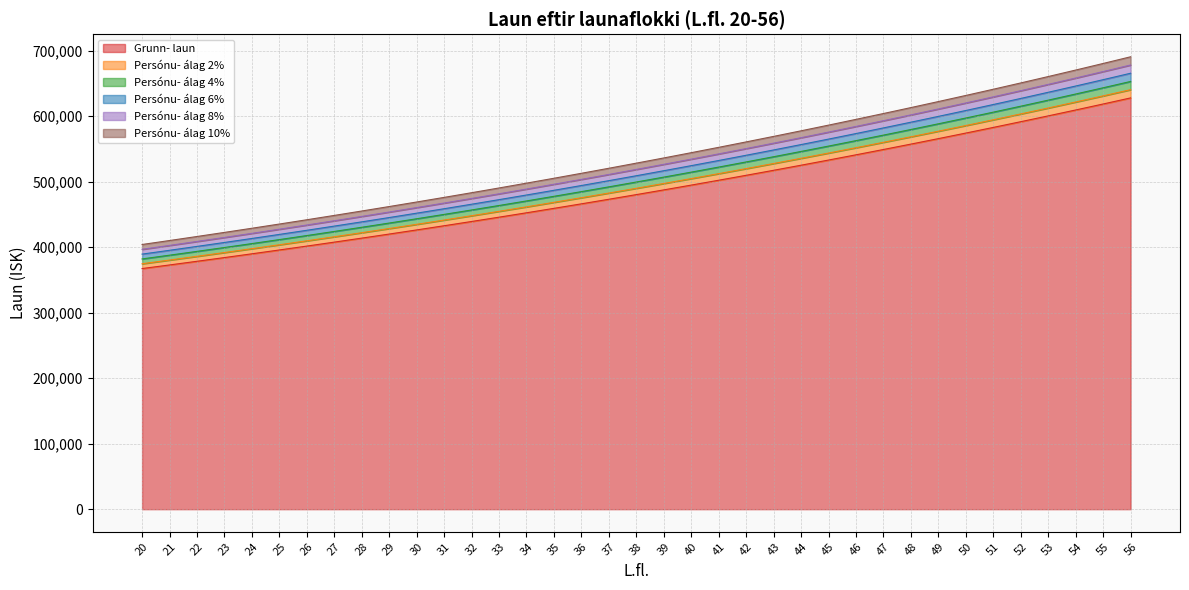

What are all the series names shown in the legend?

Grunn- laun, Persónu- álag 2%, Persónu- álag 4%, Persónu- álag 6%, Persónu- álag 8%, Persónu- álag 10%